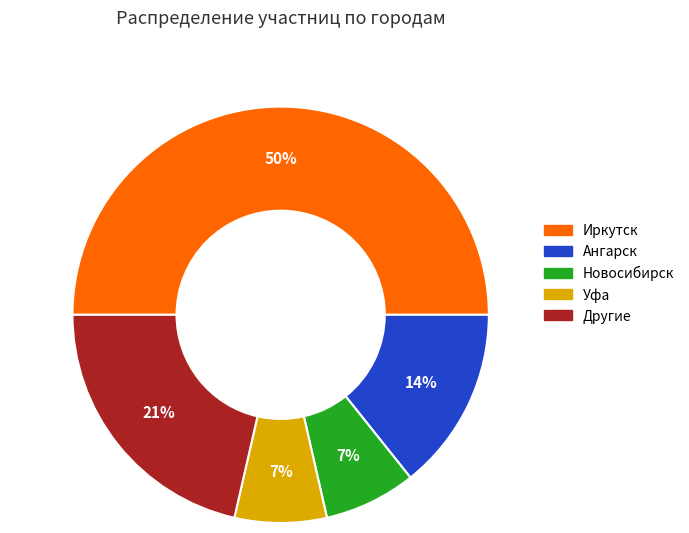

To the nearest percent, what is the average slice percentage?

20%